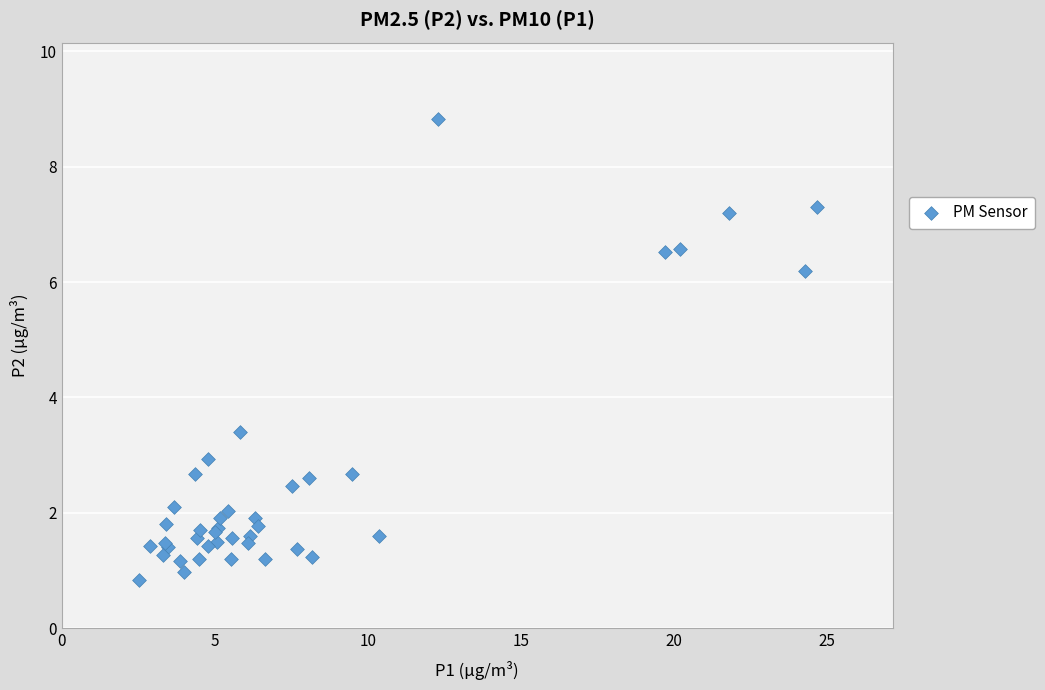

What Y value in the scatter plot is closest to 4?

3.4